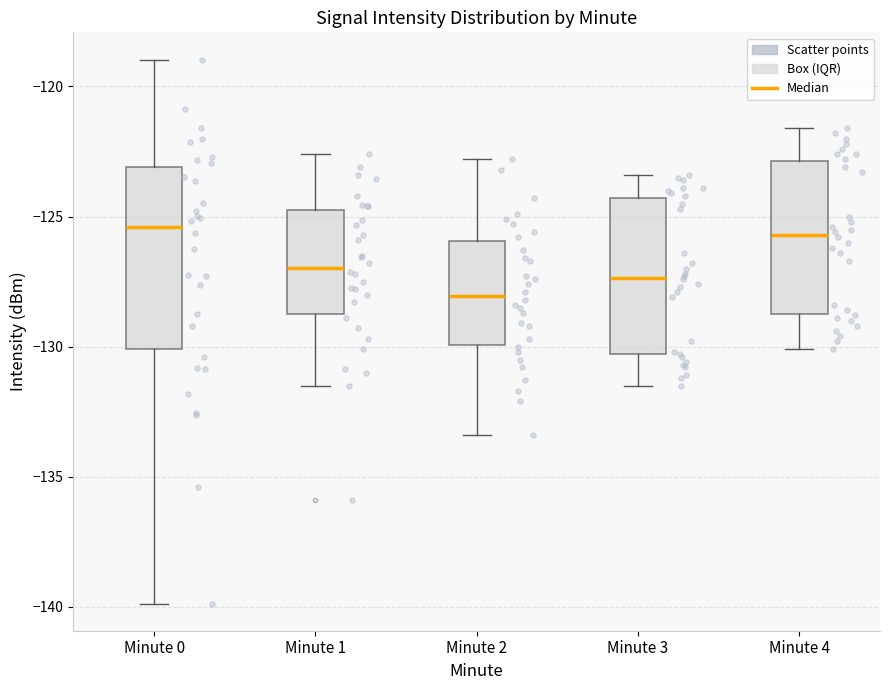

Reading left to right, read every box against the y-axis: the position of its median line, the range the box covers, and the ends of its whiskers. The values are not printed on the chart, so give them approximately, as read against the axis.

Minute 0: median -125.5, box -130.0 to -123.0, whiskers -140.0 to -119.0
Minute 1: median -127.0, box -128.5 to -124.5, whiskers -131.5 to -122.5
Minute 2: median -128.0, box -130.0 to -126.0, whiskers -133.5 to -123.0
Minute 3: median -127.5, box -130.5 to -124.5, whiskers -131.5 to -123.5
Minute 4: median -125.5, box -128.5 to -123.0, whiskers -130.0 to -121.5